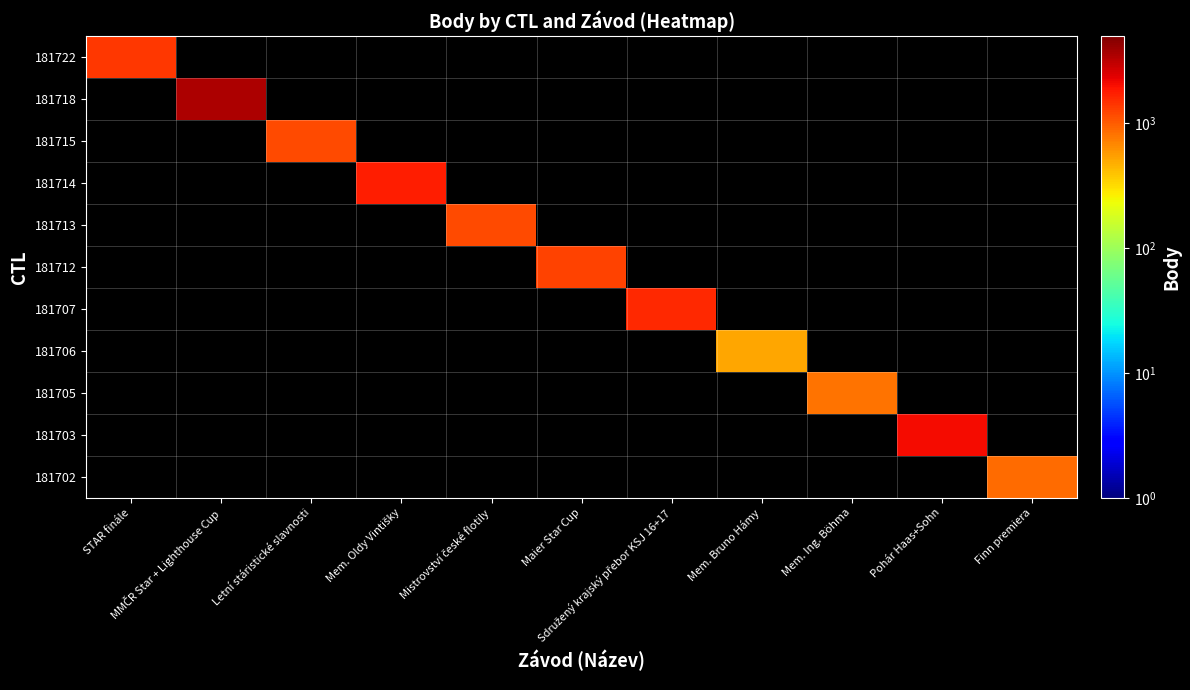

Reading left to right, list all the values displayed in this chart.

181722: STAR finále=1385	MMČR Star + Lighthouse Cup=0	Letní stáristické slavnosti=0	Mem. Oldy Vintišky=0	Mistrovství české flotily=0	Maier Star Cup=0	Sdružený krajský přebor KSJ 16+17=0	Mem. Bruno Hámy=0	Mem. Ing. Böhma=0	Pohár Haas+Sohn=0	Finn premiera=0
181718: STAR finále=0	MMČR Star + Lighthouse Cup=3568	Letní stáristické slavnosti=0	Mem. Oldy Vintišky=0	Mistrovství české flotily=0	Maier Star Cup=0	Sdružený krajský přebor KSJ 16+17=0	Mem. Bruno Hámy=0	Mem. Ing. Böhma=0	Pohár Haas+Sohn=0	Finn premiera=0
181715: STAR finále=0	MMČR Star + Lighthouse Cup=0	Letní stáristické slavnosti=1176	Mem. Oldy Vintišky=0	Mistrovství české flotily=0	Maier Star Cup=0	Sdružený krajský přebor KSJ 16+17=0	Mem. Bruno Hámy=0	Mem. Ing. Böhma=0	Pohár Haas+Sohn=0	Finn premiera=0
181714: STAR finále=0	MMČR Star + Lighthouse Cup=0	Letní stáristické slavnosti=0	Mem. Oldy Vintišky=1730	Mistrovství české flotily=0	Maier Star Cup=0	Sdružený krajský přebor KSJ 16+17=0	Mem. Bruno Hámy=0	Mem. Ing. Böhma=0	Pohár Haas+Sohn=0	Finn premiera=0
181713: STAR finále=0	MMČR Star + Lighthouse Cup=0	Letní stáristické slavnosti=0	Mem. Oldy Vintišky=0	Mistrovství české flotily=1176	Maier Star Cup=0	Sdružený krajský přebor KSJ 16+17=0	Mem. Bruno Hámy=0	Mem. Ing. Böhma=0	Pohár Haas+Sohn=0	Finn premiera=0
181712: STAR finále=0	MMČR Star + Lighthouse Cup=0	Letní stáristické slavnosti=0	Mem. Oldy Vintišky=0	Mistrovství české flotily=0	Maier Star Cup=1261	Sdružený krajský přebor KSJ 16+17=0	Mem. Bruno Hámy=0	Mem. Ing. Böhma=0	Pohár Haas+Sohn=0	Finn premiera=0
181707: STAR finále=0	MMČR Star + Lighthouse Cup=0	Letní stáristické slavnosti=0	Mem. Oldy Vintišky=0	Mistrovství české flotily=0	Maier Star Cup=0	Sdružený krajský přebor KSJ 16+17=1608	Mem. Bruno Hámy=0	Mem. Ing. Böhma=0	Pohár Haas+Sohn=0	Finn premiera=0
181706: STAR finále=0	MMČR Star + Lighthouse Cup=0	Letní stáristické slavnosti=0	Mem. Oldy Vintišky=0	Mistrovství české flotily=0	Maier Star Cup=0	Sdružený krajský přebor KSJ 16+17=0	Mem. Bruno Hámy=512	Mem. Ing. Böhma=0	Pohár Haas+Sohn=0	Finn premiera=0
181705: STAR finále=0	MMČR Star + Lighthouse Cup=0	Letní stáristické slavnosti=0	Mem. Oldy Vintišky=0	Mistrovství české flotily=0	Maier Star Cup=0	Sdružený krajský přebor KSJ 16+17=0	Mem. Bruno Hámy=0	Mem. Ing. Böhma=804	Pohár Haas+Sohn=0	Finn premiera=0
181703: STAR finále=0	MMČR Star + Lighthouse Cup=0	Letní stáristické slavnosti=0	Mem. Oldy Vintišky=0	Mistrovství české flotily=0	Maier Star Cup=0	Sdružený krajský přebor KSJ 16+17=0	Mem. Bruno Hámy=0	Mem. Ing. Böhma=0	Pohár Haas+Sohn=2096	Finn premiera=0
181702: STAR finále=0	MMČR Star + Lighthouse Cup=0	Letní stáristické slavnosti=0	Mem. Oldy Vintišky=0	Mistrovství české flotily=0	Maier Star Cup=0	Sdružený krajský přebor KSJ 16+17=0	Mem. Bruno Hámy=0	Mem. Ing. Böhma=0	Pohár Haas+Sohn=0	Finn premiera=879